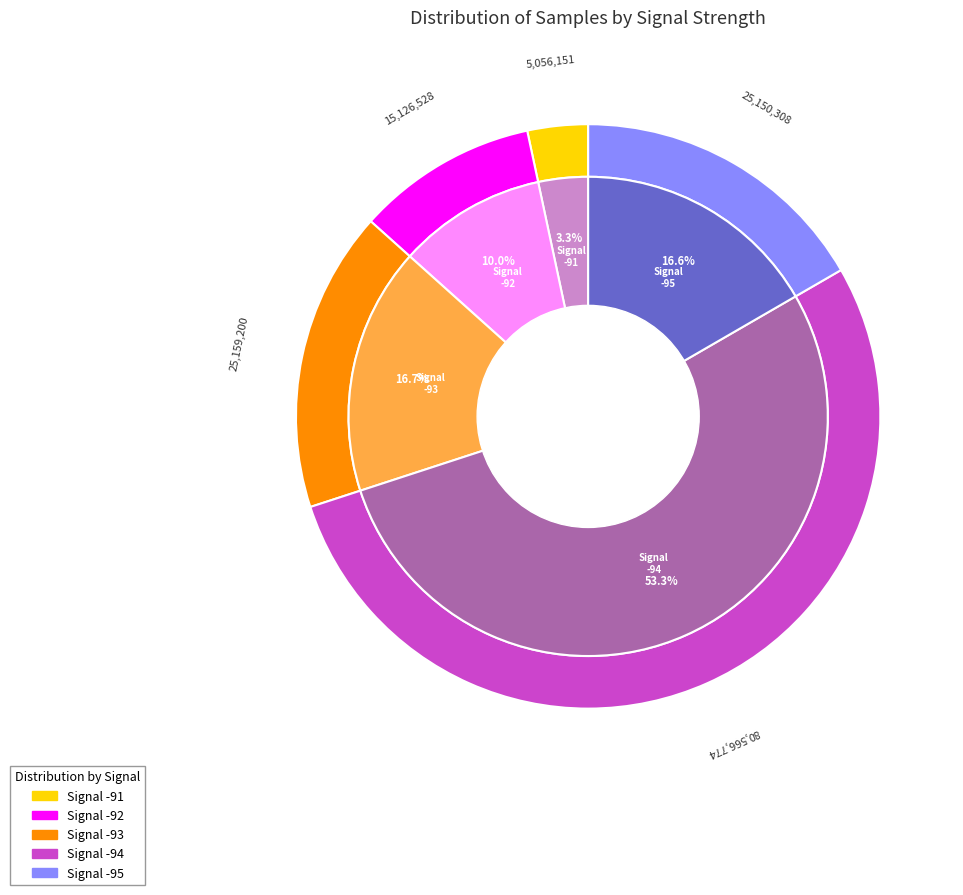

The 10 slice represents 1% of the pie. True or false?

False